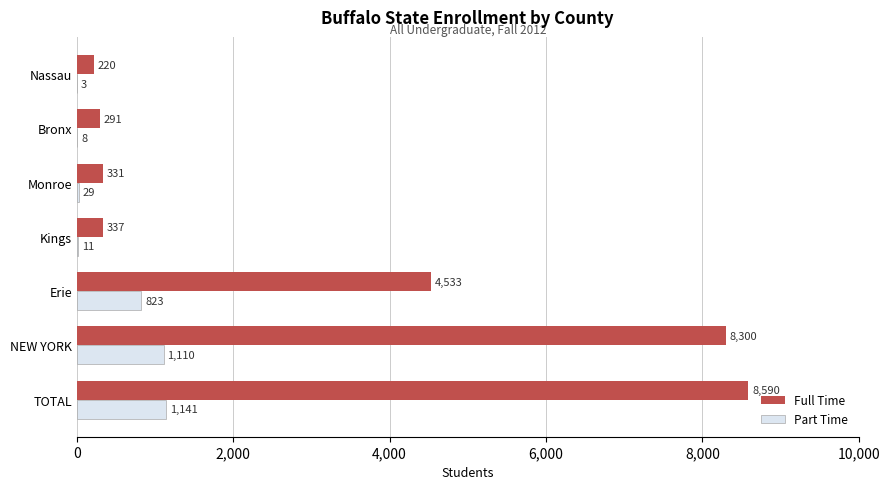

The value of Full Time at Erie is 7245. True or false?

False